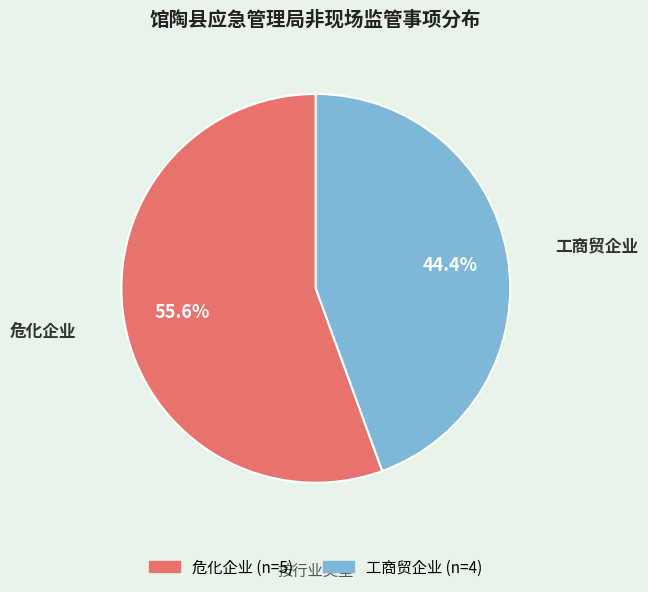

Between 危化企业 and 工商贸企业, which is larger?

危化企业